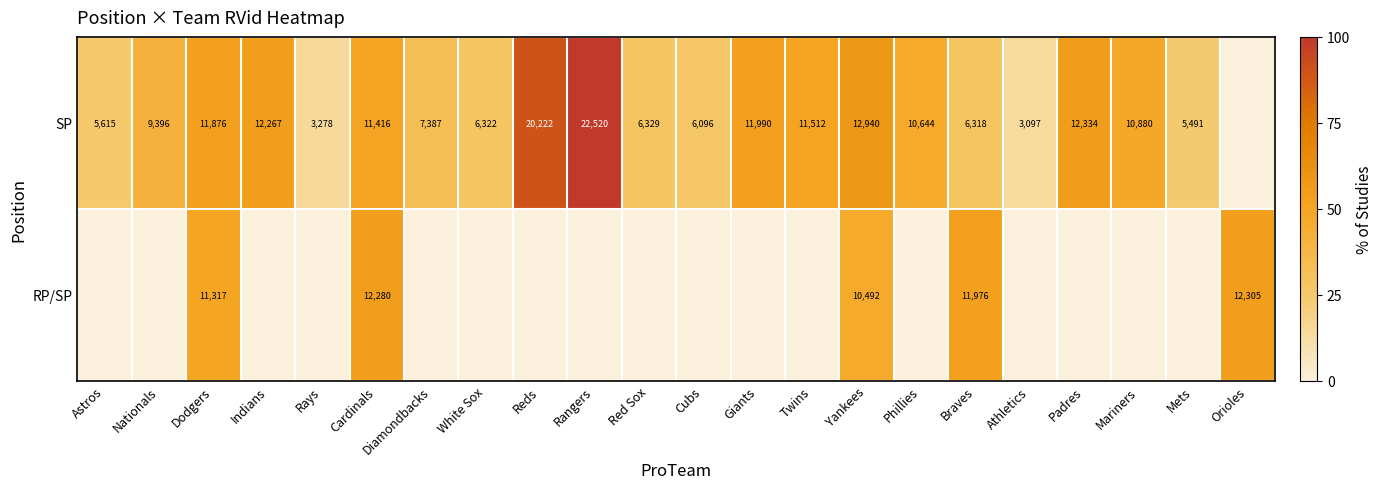

The value of SP at Dodgers is 11876. True or false?

True